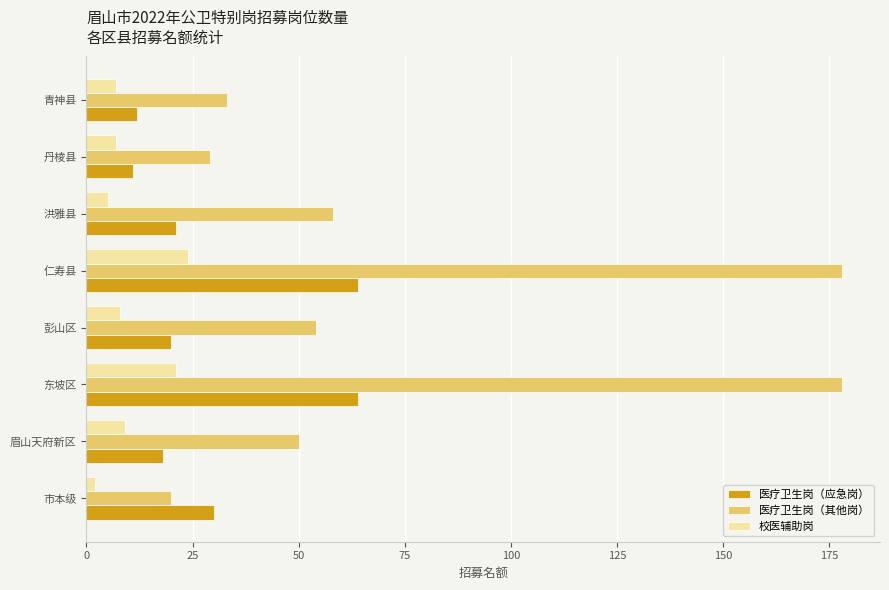

What is the average value of the 校医辅助岗 series?

10